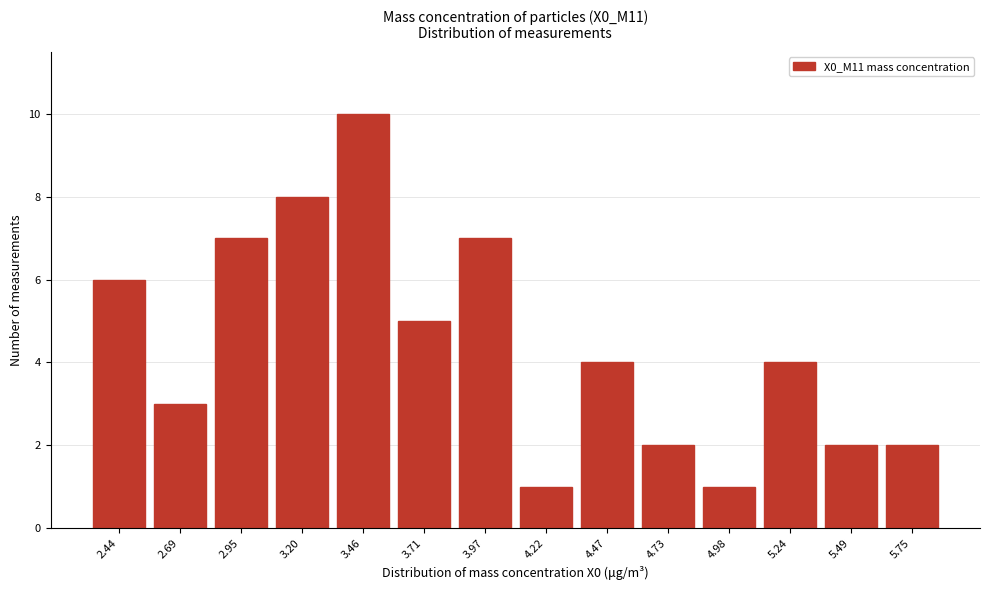

Reading left to right, what are all the values shown in this chart?

6	3	7	8	10	5	7	1	4	2	1	4	2	2